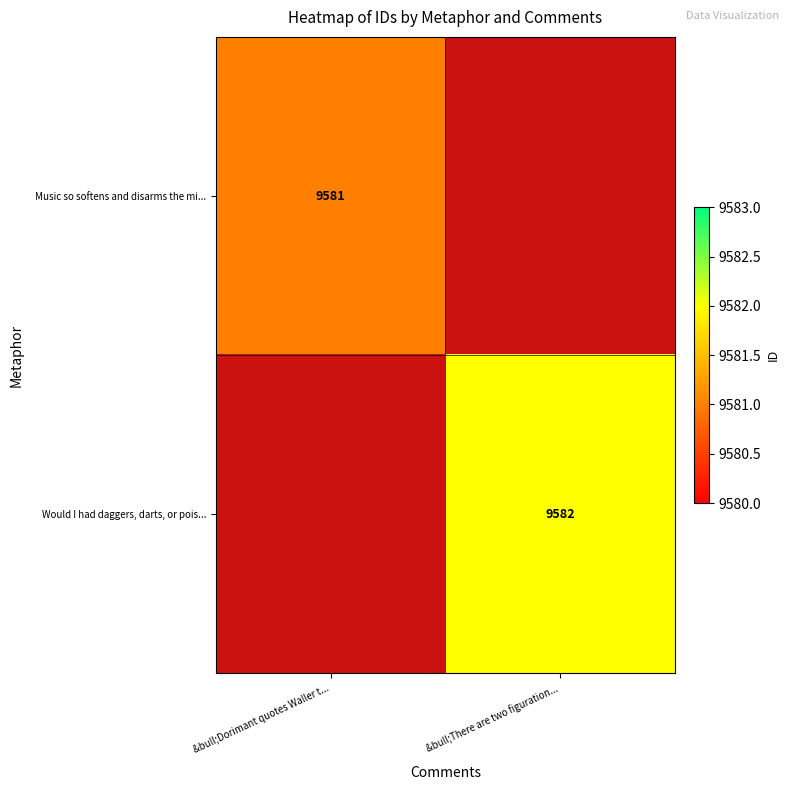

Between &bull;Dorimant quotes Waller t... and &bull;There are two figuration..., which is larger?

&bull;There are two figuration...